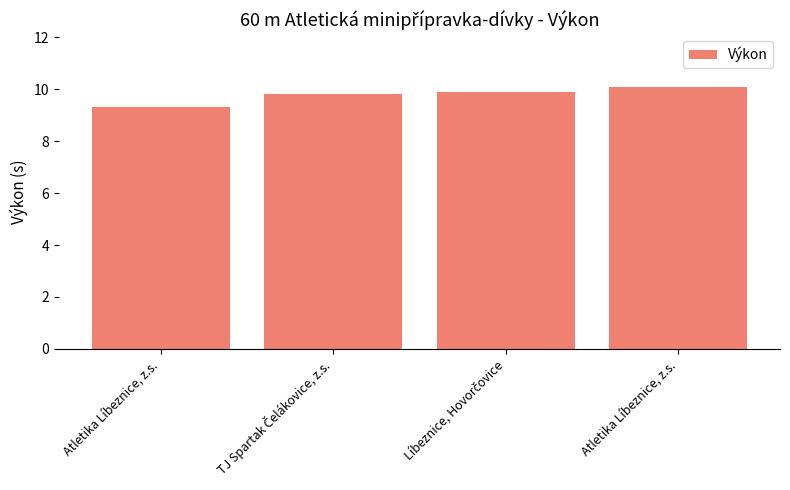

How many data points does each series have?

4